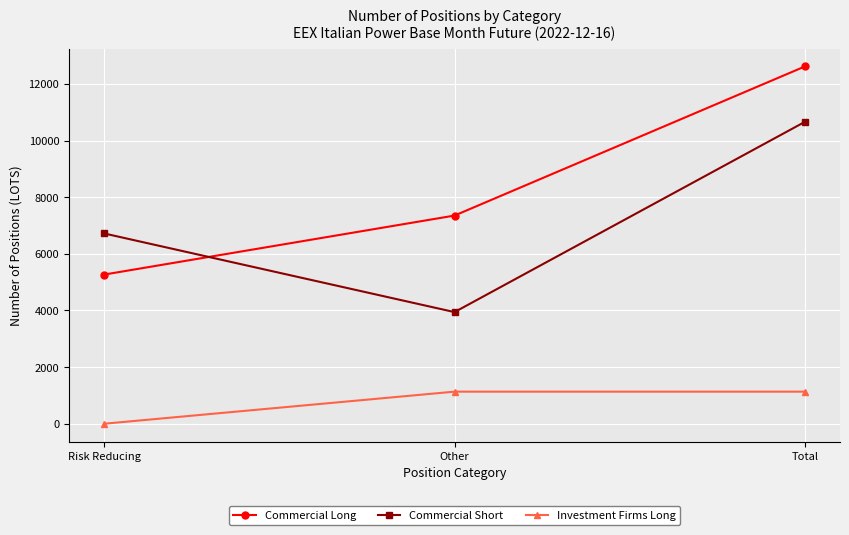

At which label is Commercial Long closest to 8942?

Other